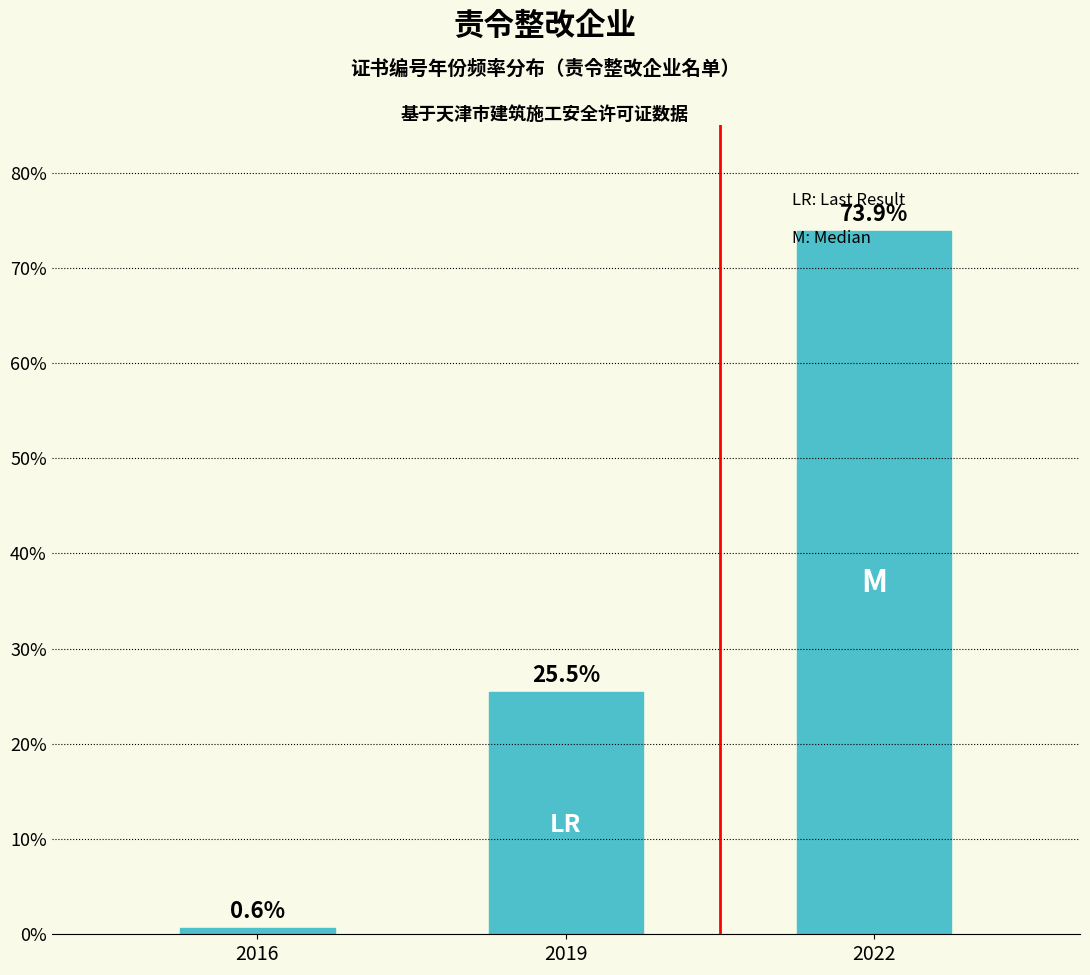

Reading right to left, transcribe all the data shown in this chart.

73.9	25.5	0.6